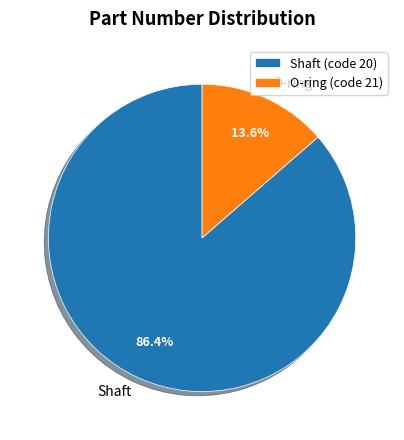

What percentage do O-ring and Shaft together represent?

100.0%